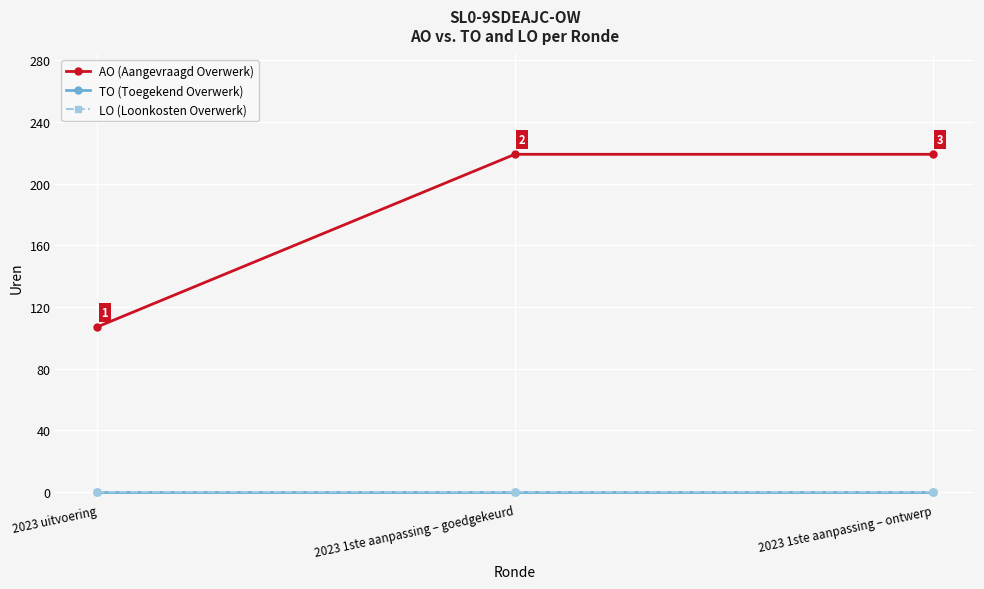

Reading right to left, transcribe all the data shown in this chart.

AO (Aangevraagd Overwerk): 2023 1ste aanpassing – ontwerp=219	2023 1ste aanpassing – goedgekeurd=219	2023 uitvoering=107
TO (Toegekend Overwerk): 2023 1ste aanpassing – ontwerp=0	2023 1ste aanpassing – goedgekeurd=0	2023 uitvoering=0
LO (Loonkosten Overwerk): 2023 1ste aanpassing – ontwerp=0	2023 1ste aanpassing – goedgekeurd=0	2023 uitvoering=0